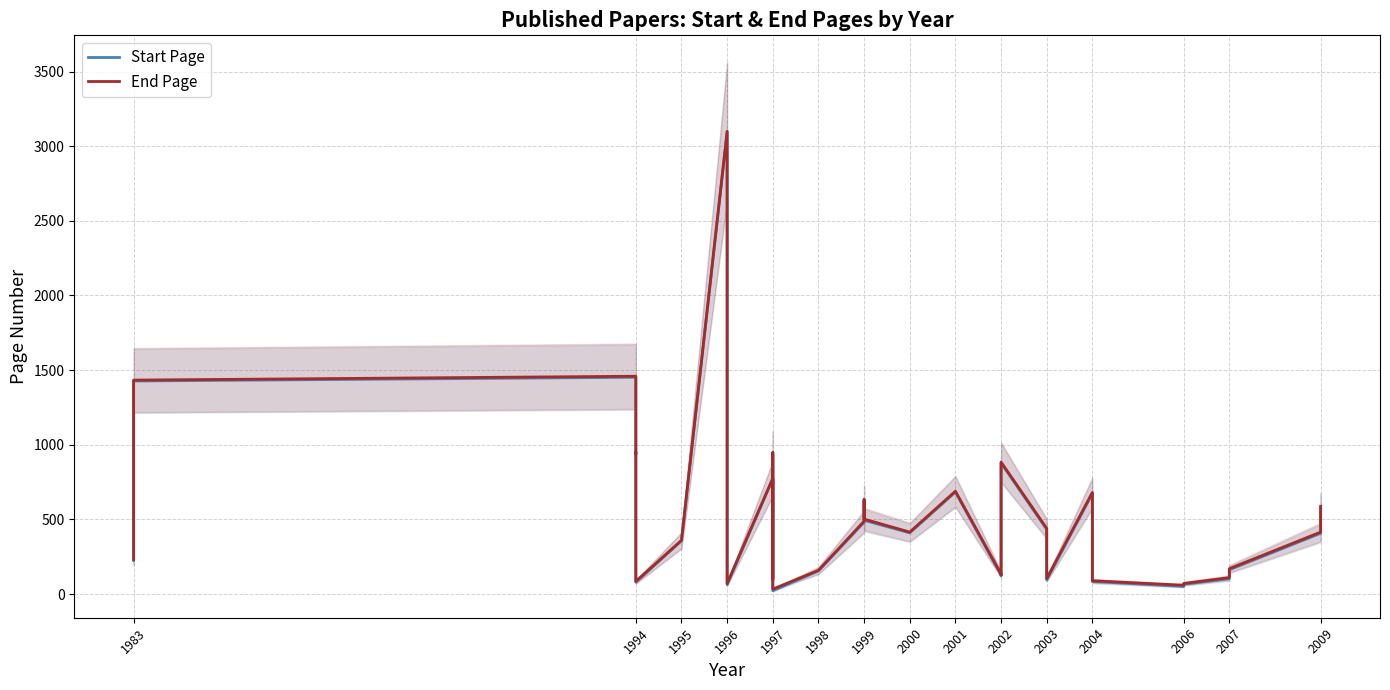

Does the chart have visible grid lines?

Yes